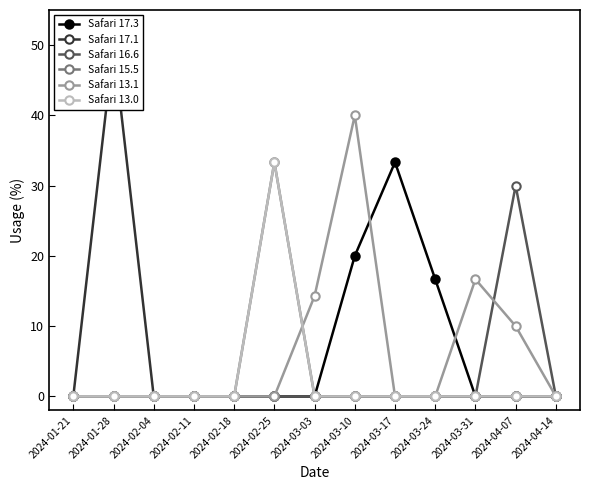

The value of Safari 13.0 at 2024-02-18 is 0.0. True or false?

True